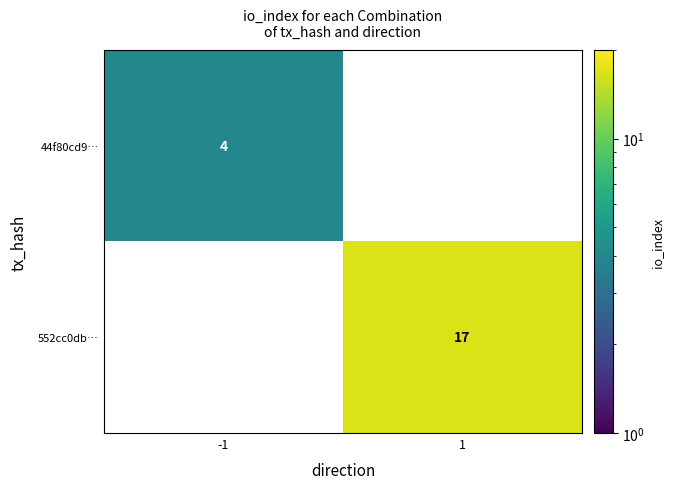

The value of 44f80cd9… at -1 is 4. True or false?

True